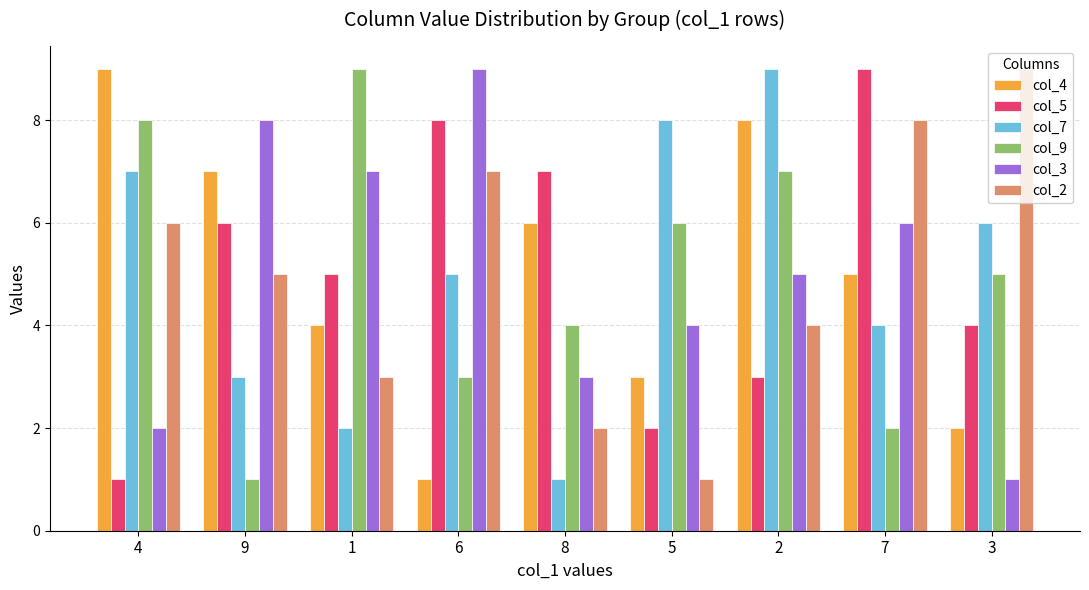

At which label is col_7 closest to 5?

6